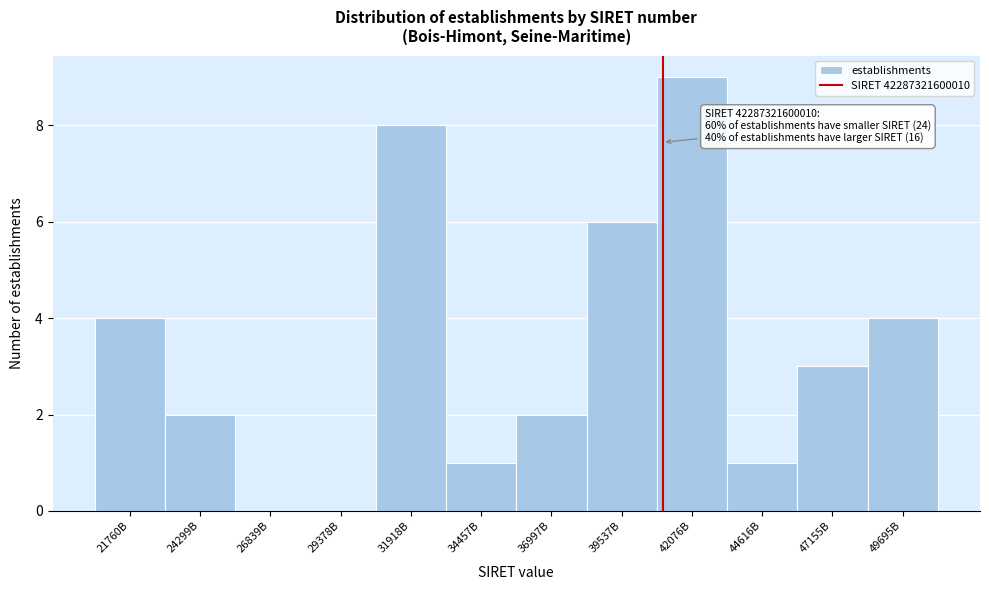

Reading left to right, extract all data points from this chart.

21760B=4	24299B=2	26839B=0	29378B=0	31918B=8	34457B=1	36997B=2	39537B=6	42076B=9	44616B=1	47155B=3	49695B=4